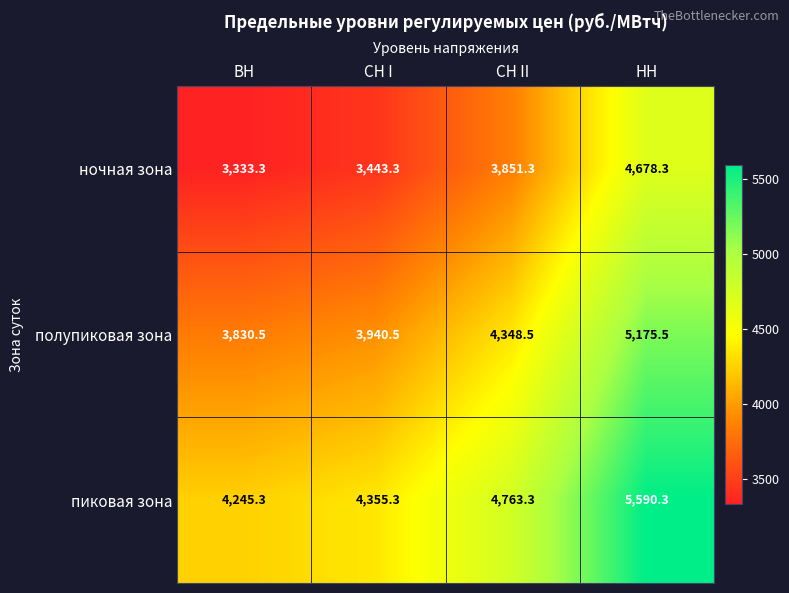

Read the ночная зона value at СН II.

3851.3